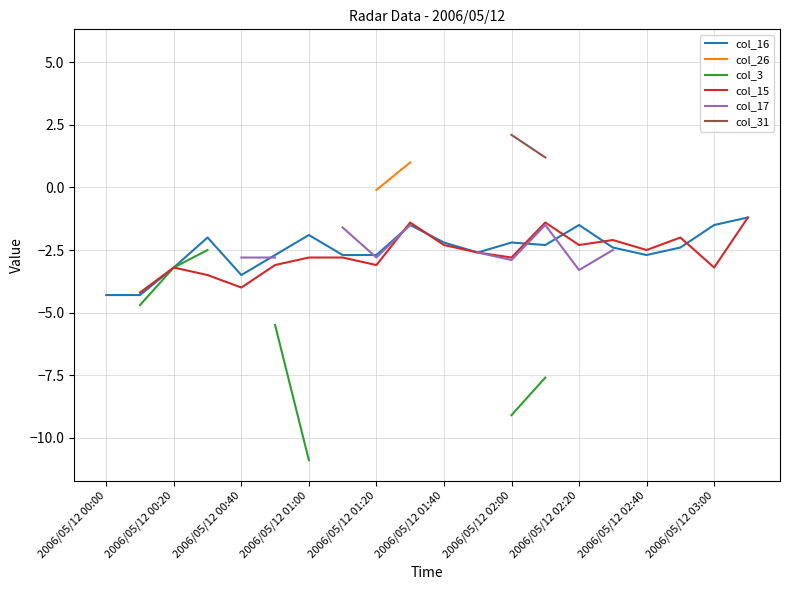

Where is the first local maximum for col_17?

13